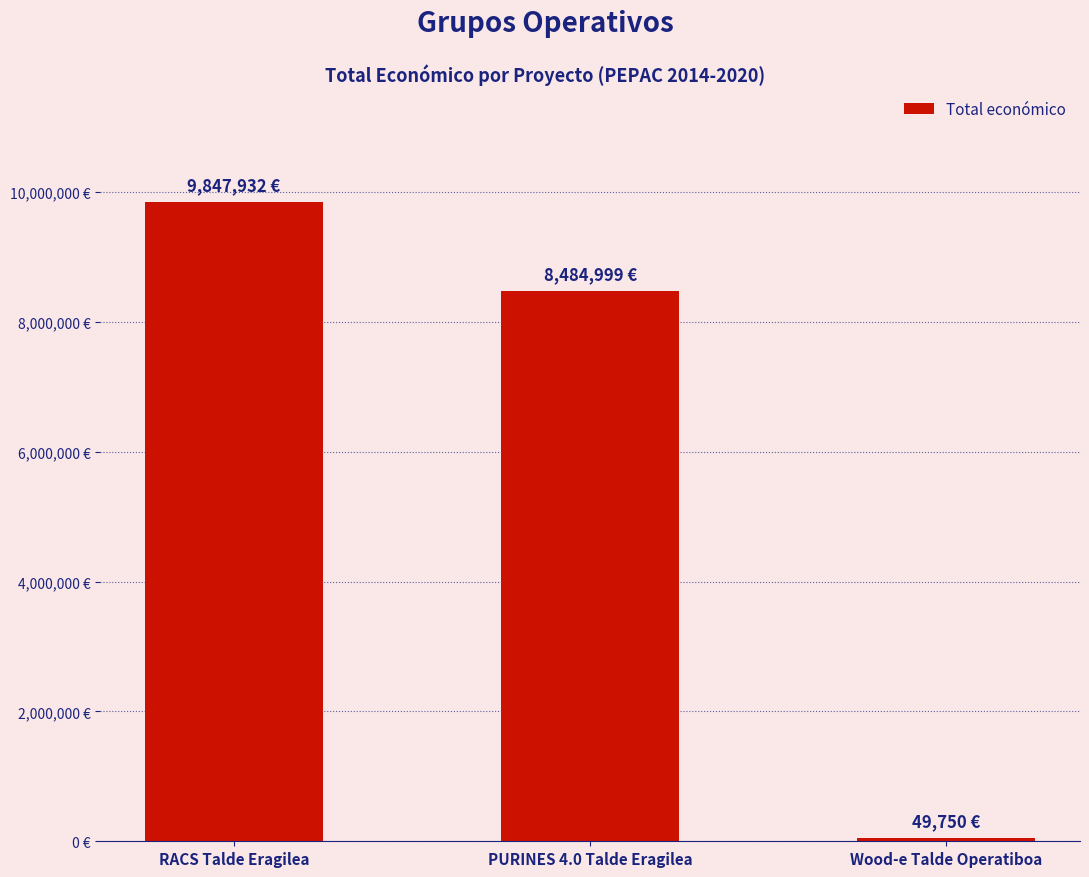

What is the label of the 3rd bar from the right?

RACS Talde Eragilea